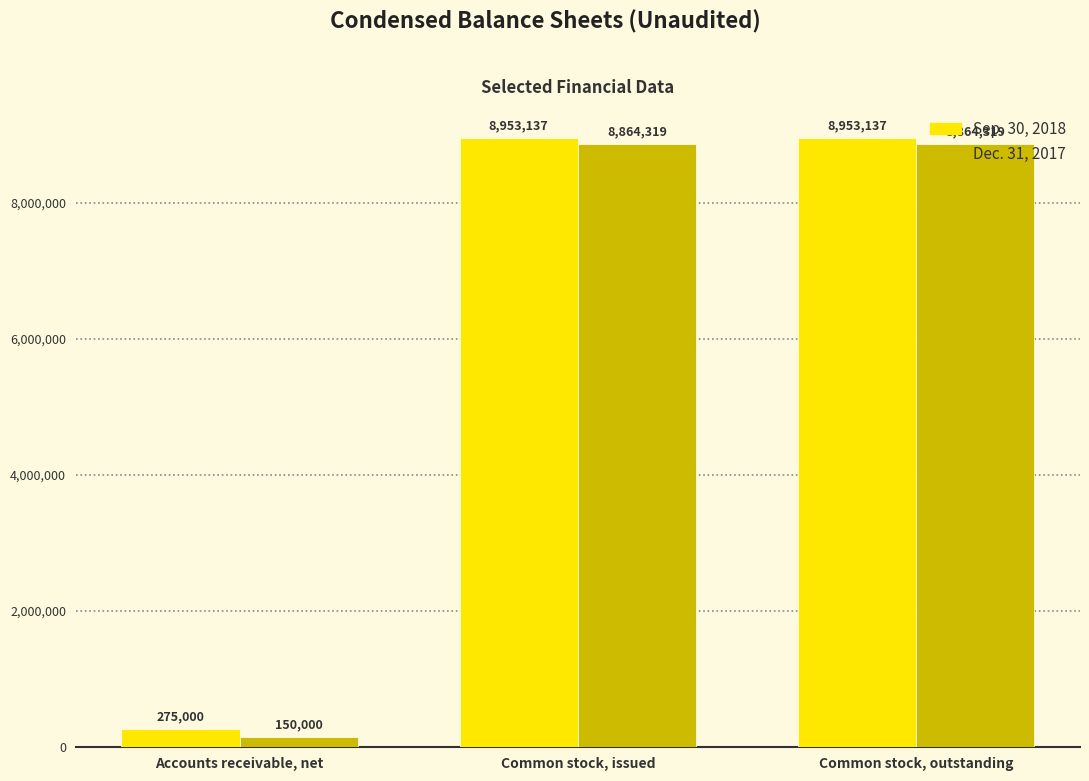

Reading left to right, list all the values displayed in this chart.

Sep. 30, 2018: Accounts receivable, net=275000	Common stock, issued=8953137	Common stock, outstanding=8953137
Dec. 31, 2017: Accounts receivable, net=150000	Common stock, issued=8864319	Common stock, outstanding=8864319